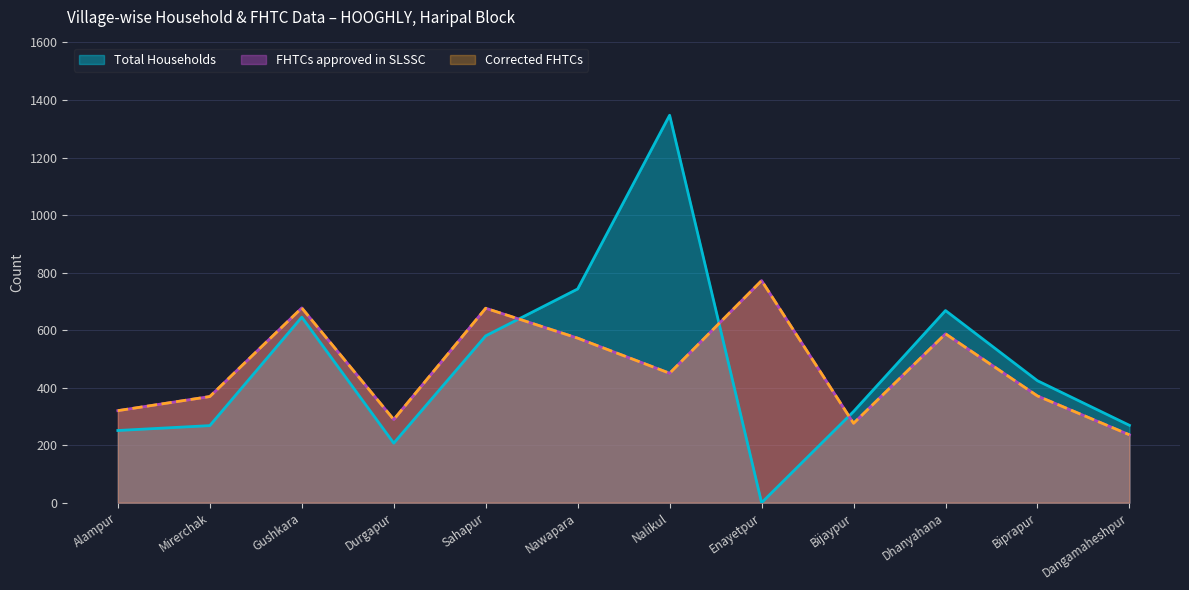

Reading right to left, transcribe all the data shown in this chart.

Total Households: Dangamaheshpur=269	Biprapur=424	Dhanyahana=668	Bijaypur=317	Enayetpur=0	Nalikul=1347	Nawapara=743	Sahapur=580	Durgapur=207	Gushkara=645	Mirerchak=268	Alampur=251
FHTCs approved in SLSSC: Dangamaheshpur=236	Biprapur=371	Dhanyahana=587	Bijaypur=276	Enayetpur=772	Nalikul=450	Nawapara=572	Sahapur=676	Durgapur=289	Gushkara=677	Mirerchak=369	Alampur=320
Corrected FHTCs: Dangamaheshpur=236	Biprapur=371	Dhanyahana=587	Bijaypur=276	Enayetpur=772	Nalikul=450	Nawapara=572	Sahapur=676	Durgapur=289	Gushkara=677	Mirerchak=369	Alampur=320